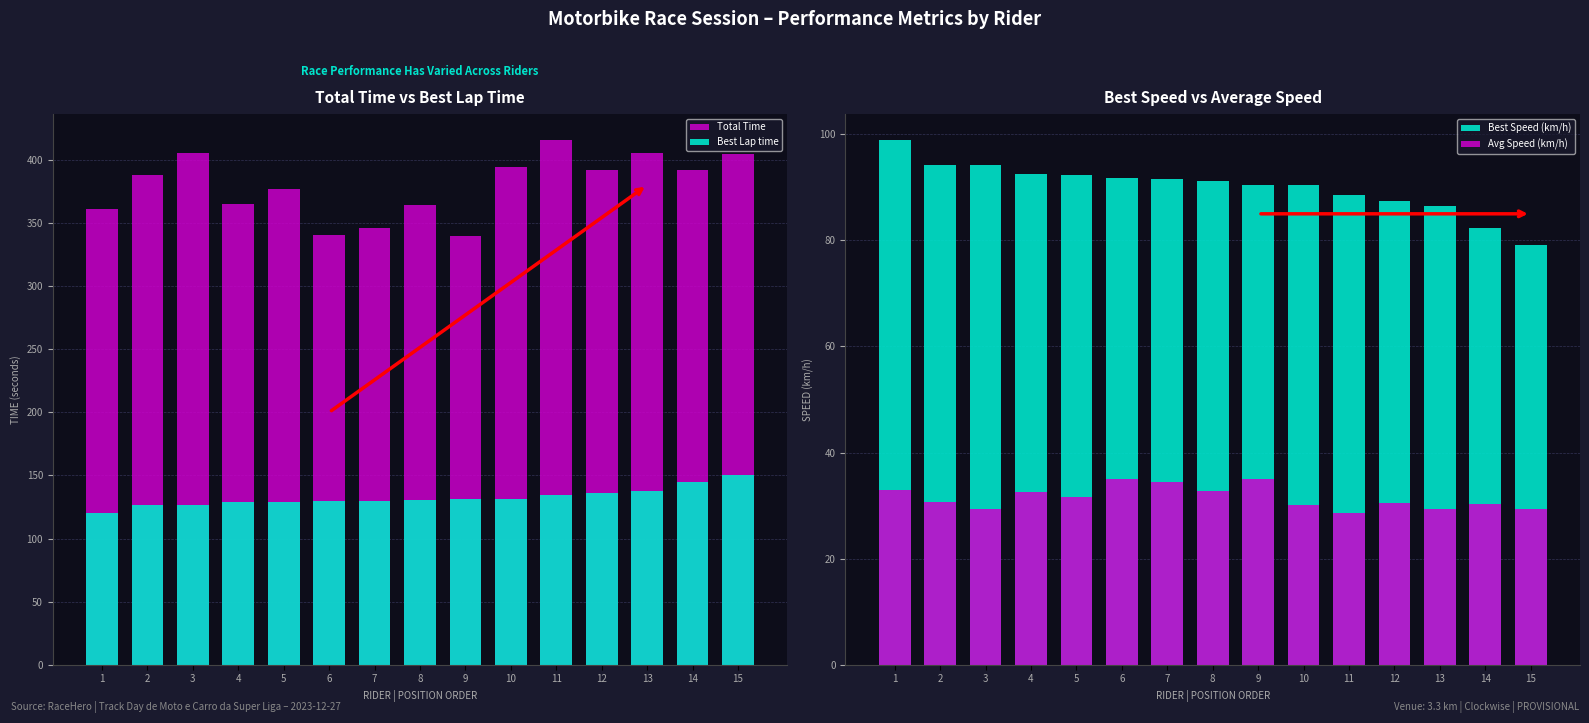

The Avg Speed (km/h) series shows 51.7 at 7. True or false?

False